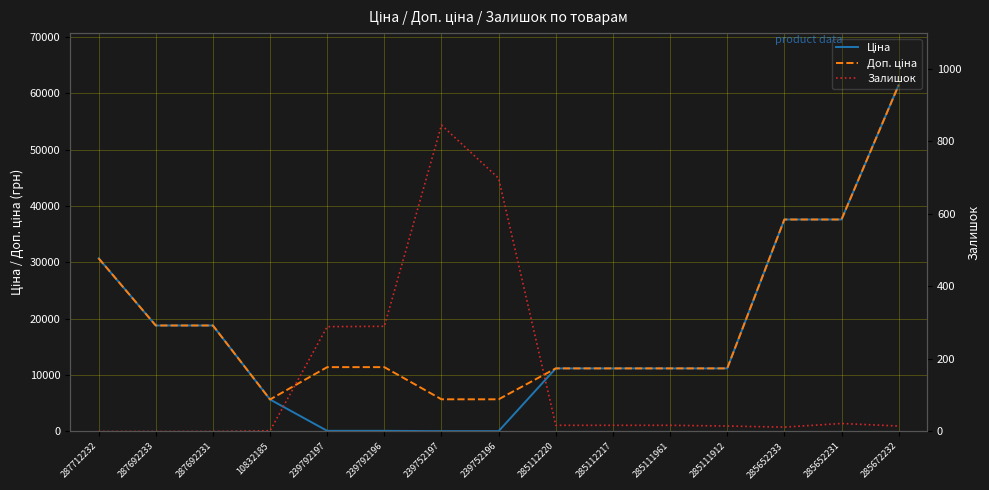

What is the sum of the Ціна values at 239792196 and 285112220?

11302.3